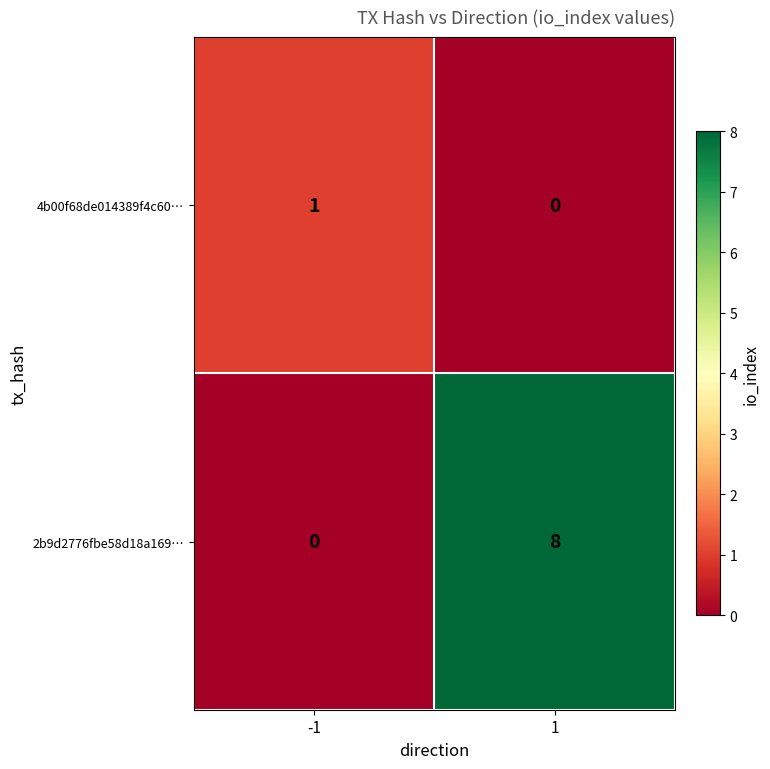

The 2b9d2776fbe58d18a169… series shows 8 at 1. True or false?

True